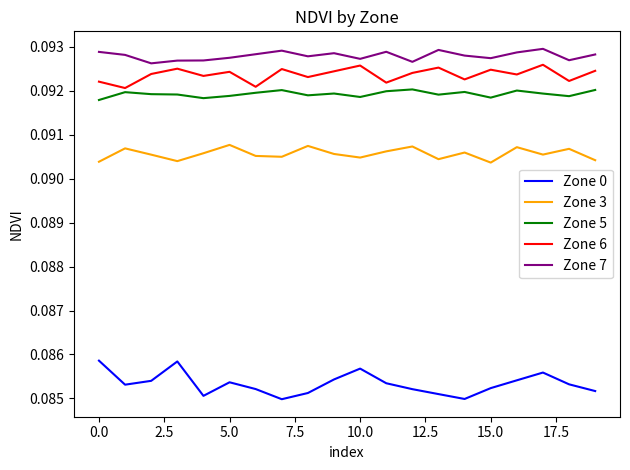

True or false: Zone 3 and Zone 5 cross at least once.

False